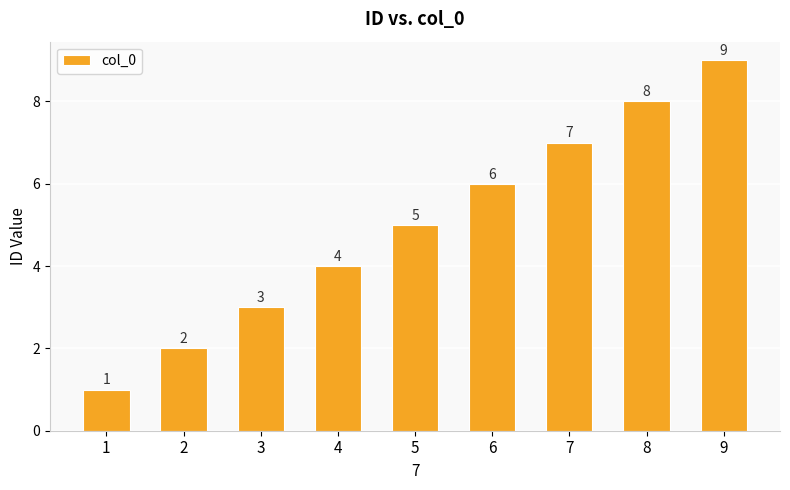

What is the average value?

5